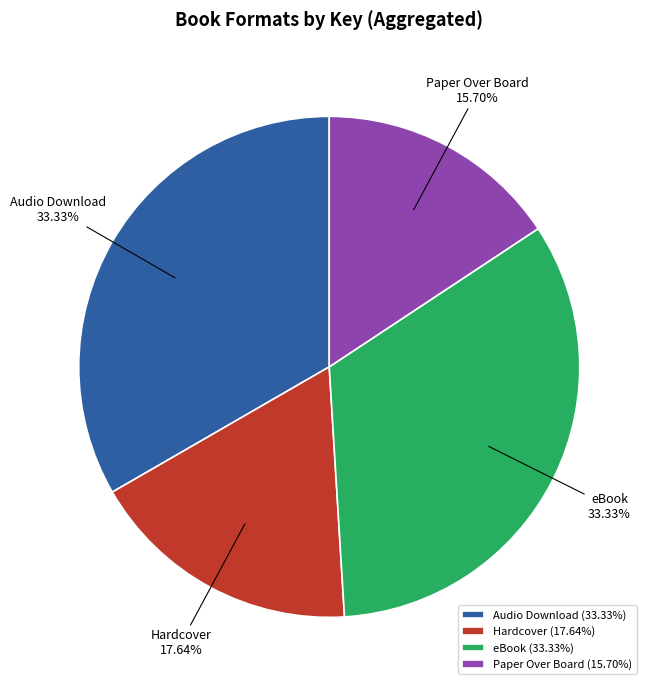

Do Hardcover and Paper Over Board together represent more than half of the pie?

No